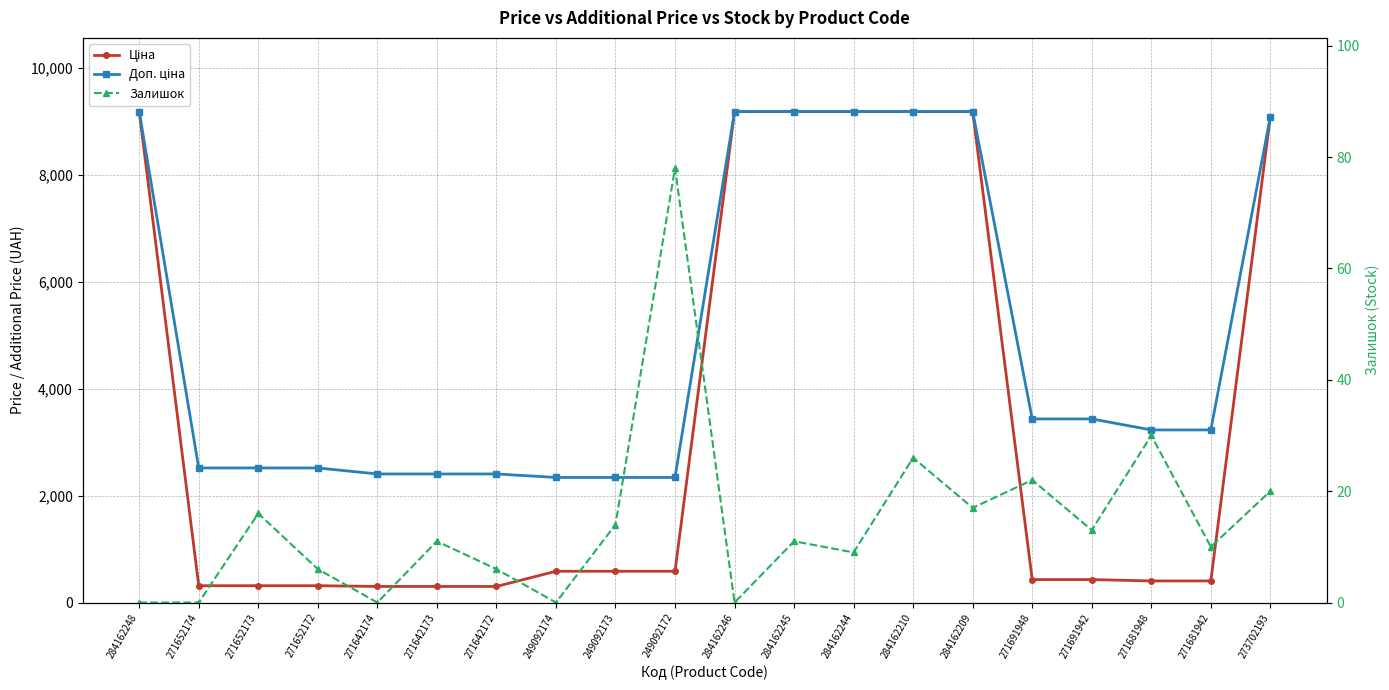

What is the difference between the Доп. ціна values at 271691942 and 271642174?

1029.4